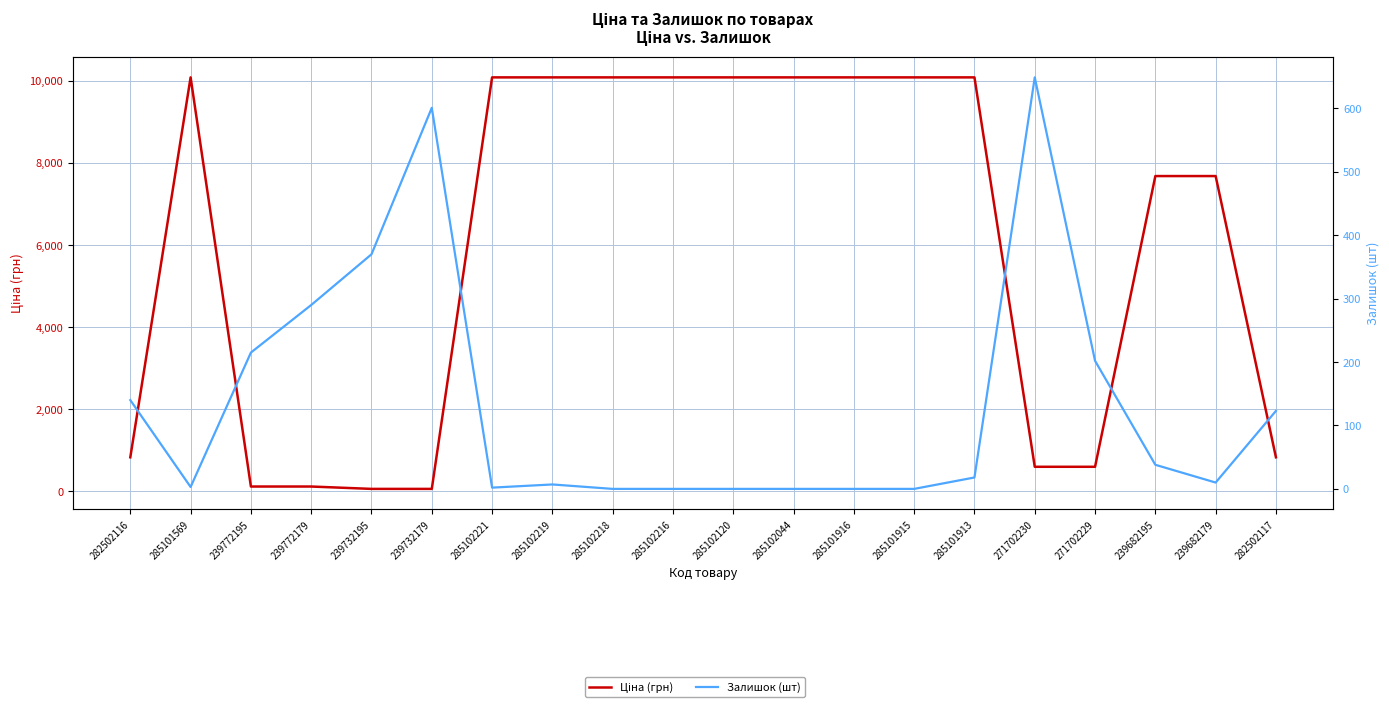

What position from the right is 282502117?

1